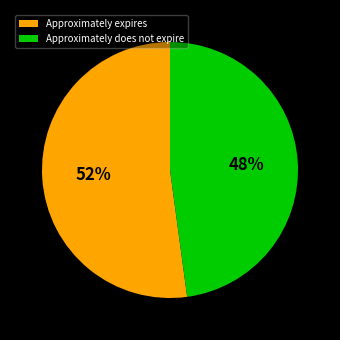

True or false: Approximately does not expire accounts for 48% of the total.

True